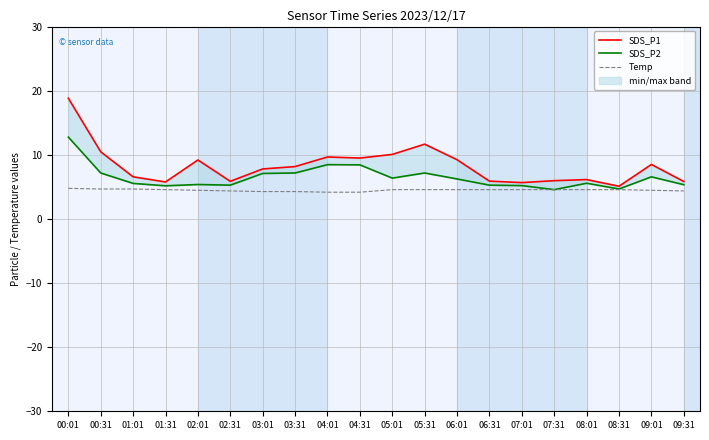

What is the sum of the SDS_P2 values at 00:31 and 07:31?

11.8